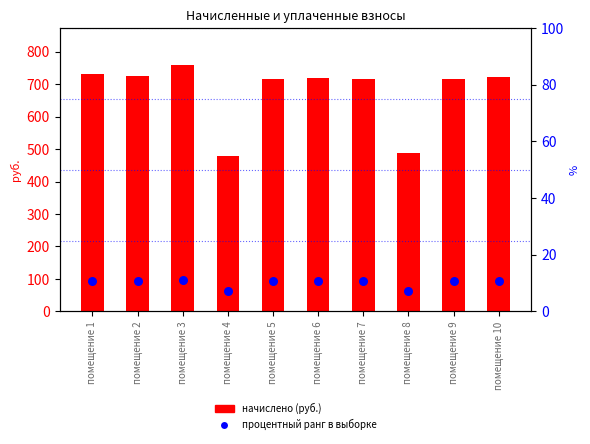

Which series has the largest Y range (max minus min)?

начислено (руб.)